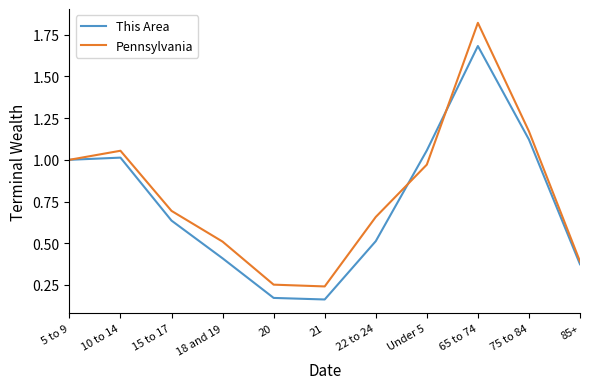

What is the difference between the Pennsylvania values at 20 and 65 to 74?

1.6